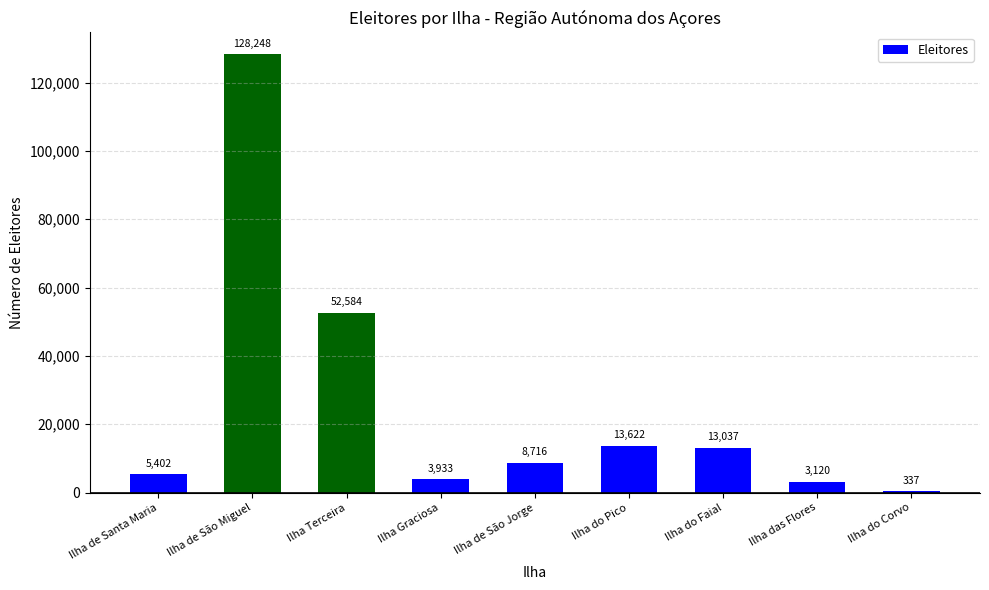

Reading left to right, extract all data points from this chart.

Ilha de Santa Maria=5402	Ilha de São Miguel=128248	Ilha Terceira=52584	Ilha Graciosa=3933	Ilha de São Jorge=8716	Ilha do Pico=13622	Ilha do Faial=13037	Ilha das Flores=3120	Ilha do Corvo=337